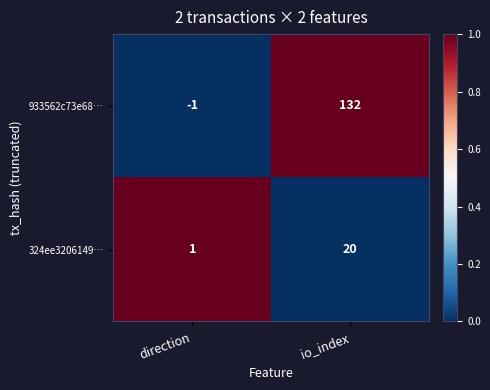

Which series changed the most between direction and io_index?

933562c73e68…